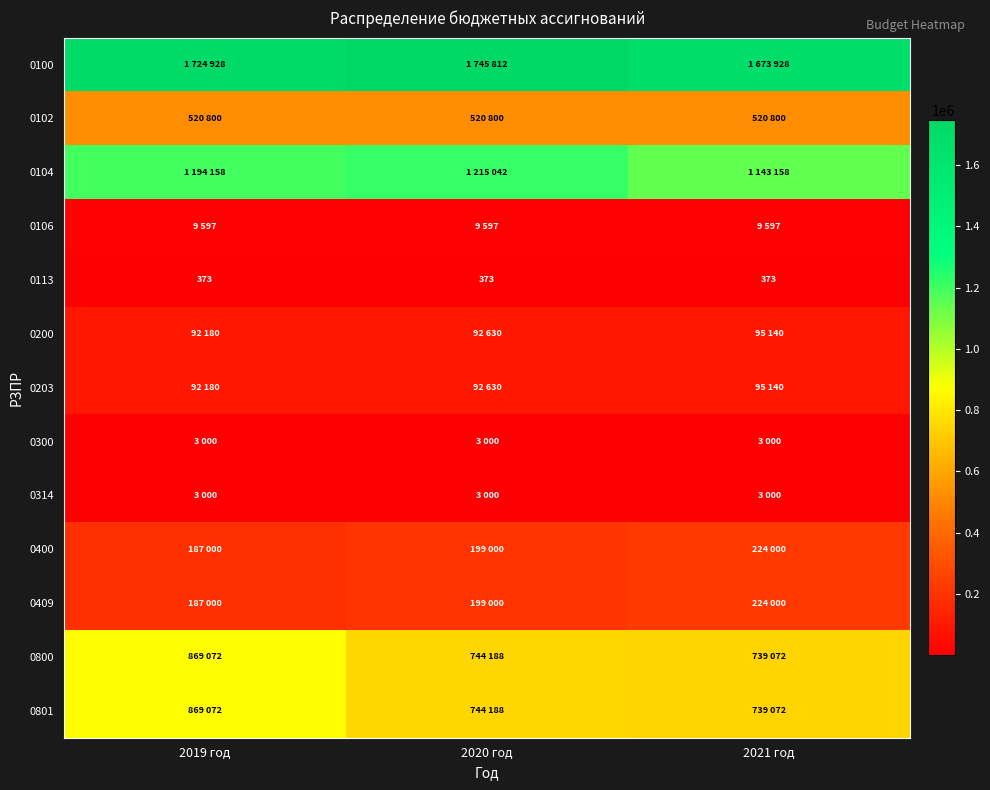

Which series has the largest total across all categories?

0100